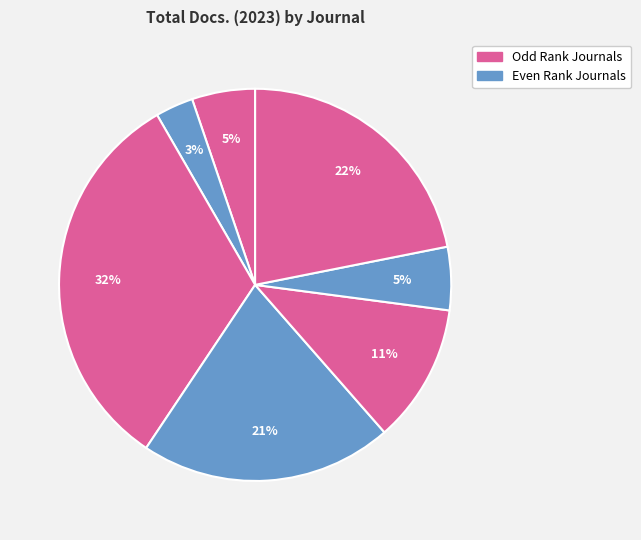

Count the number of slices in the pie.

7